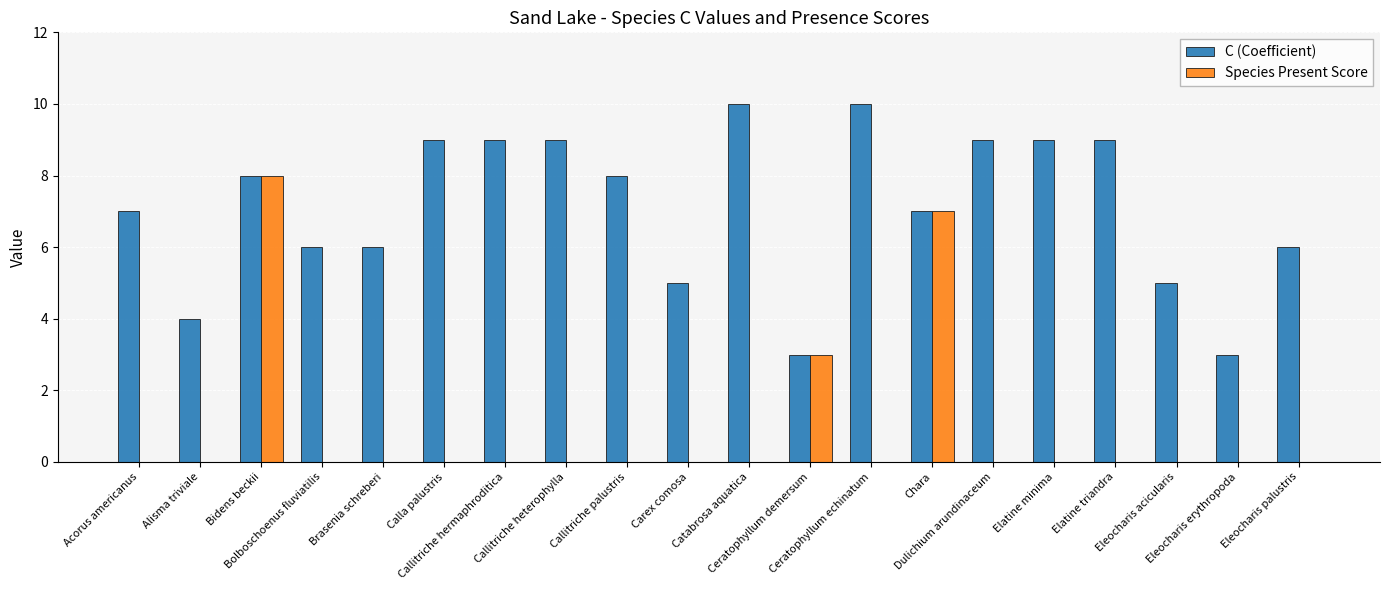

How many data points does each series have?

20